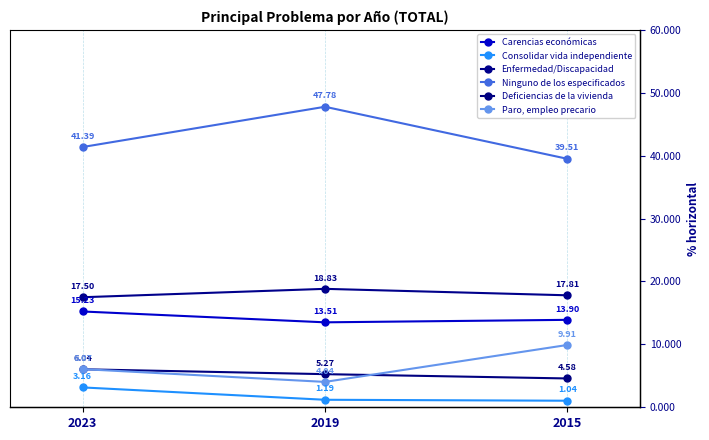

Which has a higher value, 2015 or 2019?

2015